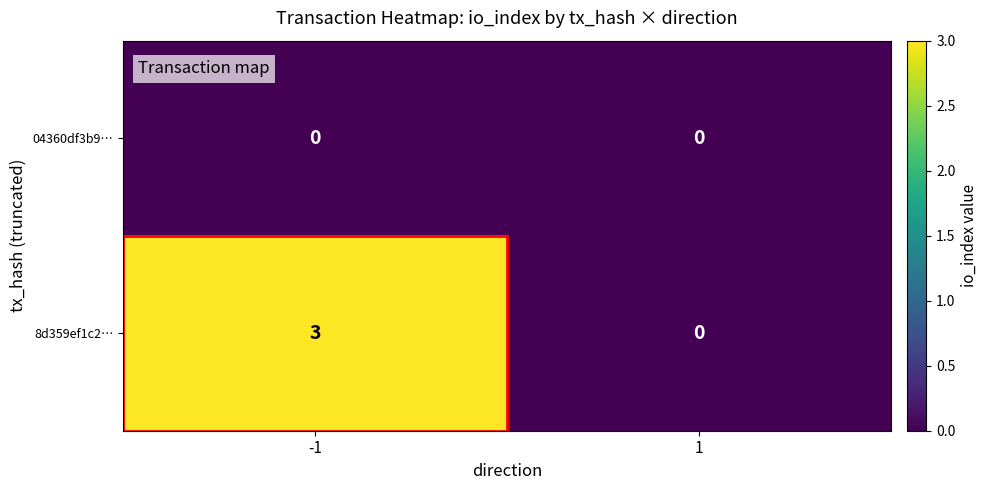

Count the number of categories in the chart.

2